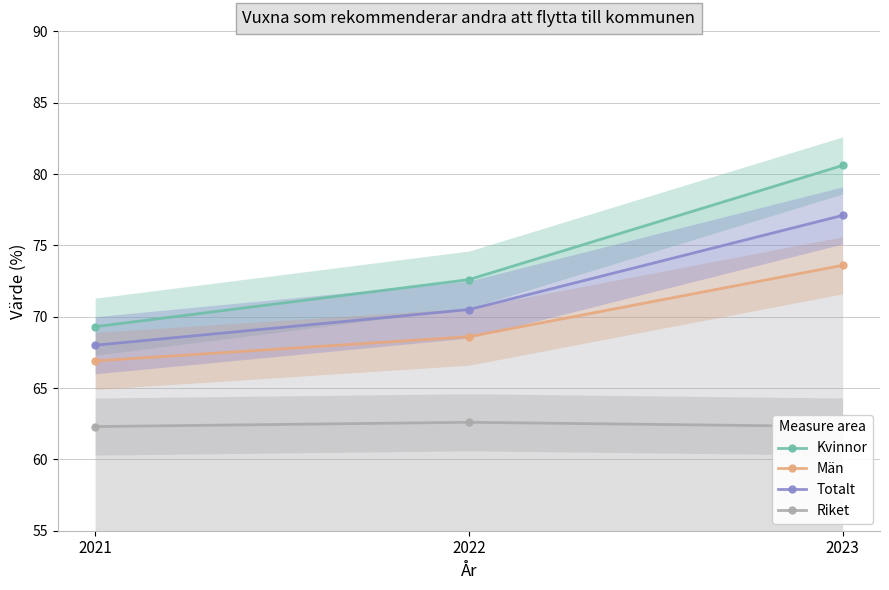

At which label does Män first exceed 68?

2022